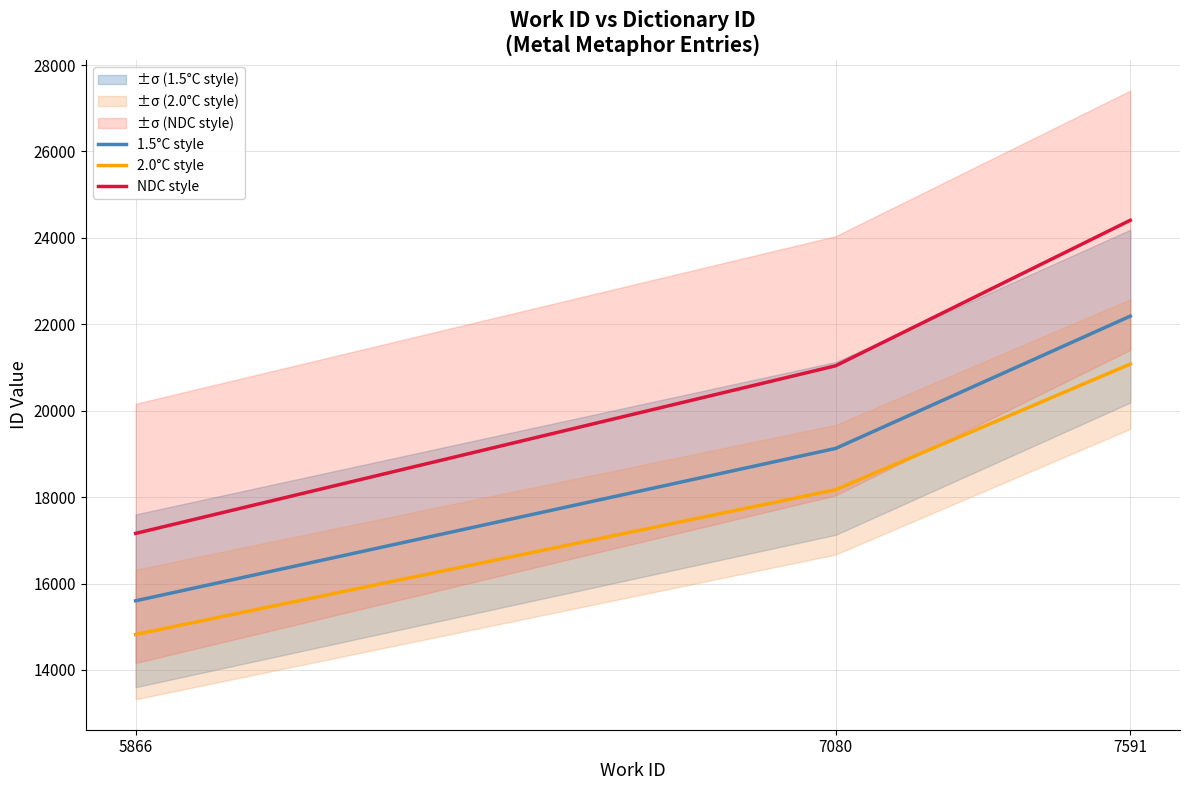

What are all the series names shown in the legend?

1.5°C style, 2.0°C style, NDC style